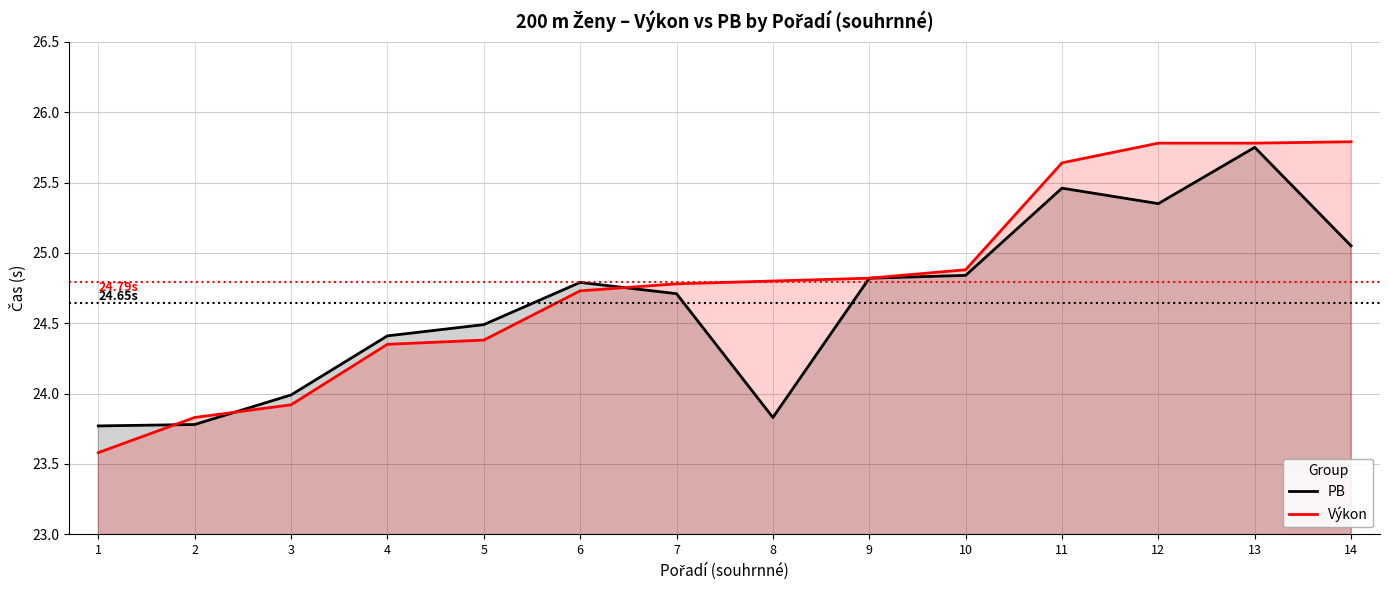

What is the greatest value displayed?

25.8